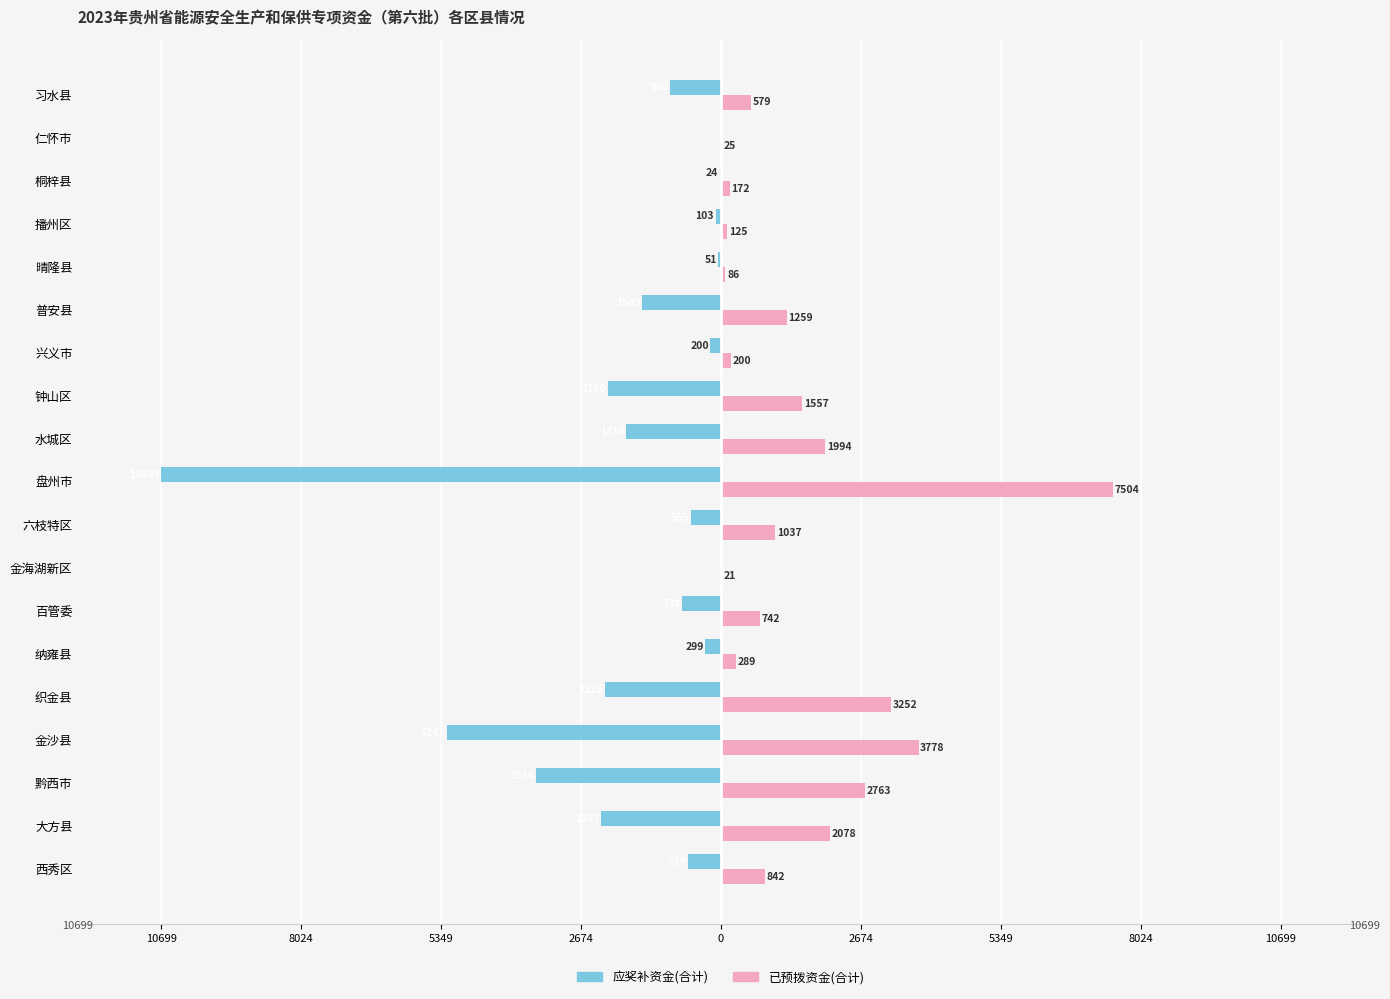

What are all the series names shown in the legend?

应奖补资金(合计), 已预拨资金(合计)